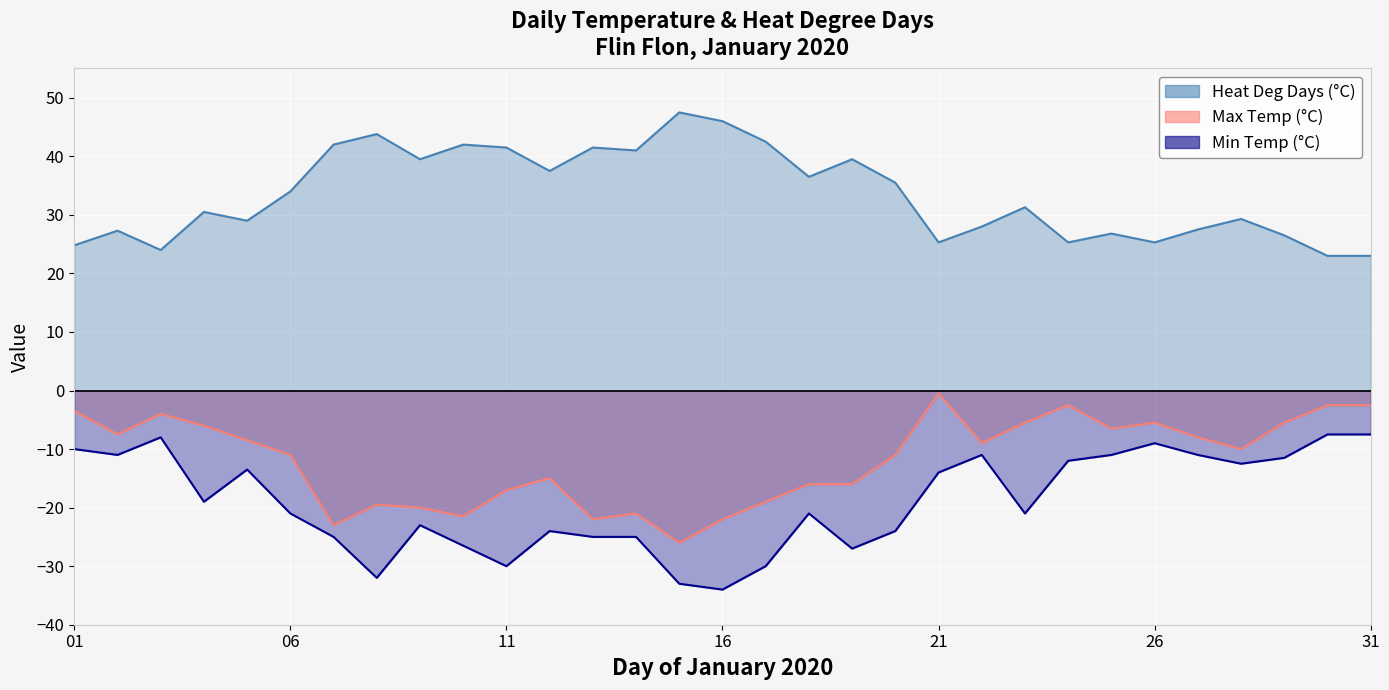

Reading left to right, extract all data points from this chart.

Max Temp (°C): -3.5	-7.5	-4.0	-6.0	-8.5	-11.0	-23.0	-19.5	-20.0	-21.5	-17.0	-15.0	-22.0	-21.0	-26.0	-22.0	-19.0	-16.0	-16.0	-11.0	-0.5	-9.0	-5.5	-2.5	-6.5	-5.5	-8.0	-10.0	-5.5	-2.5	-2.5
Min Temp (°C): -10.0	-11.0	-8.0	-19.0	-13.5	-21.0	-25.0	-32.0	-23.0	-26.5	-30.0	-24.0	-25.0	-25.0	-33.0	-34.0	-30.0	-21.0	-27.0	-24.0	-14.0	-11.0	-21.0	-12.0	-11.0	-9.0	-11.0	-12.5	-11.5	-7.5	-7.5
Heat Deg Days (°C): 24.8	27.3	24.0	30.5	29.0	34.0	42.0	43.8	39.5	42.0	41.5	37.5	41.5	41.0	47.5	46.0	42.5	36.5	39.5	35.5	25.3	28.0	31.3	25.3	26.8	25.3	27.5	29.3	26.5	23.0	23.0